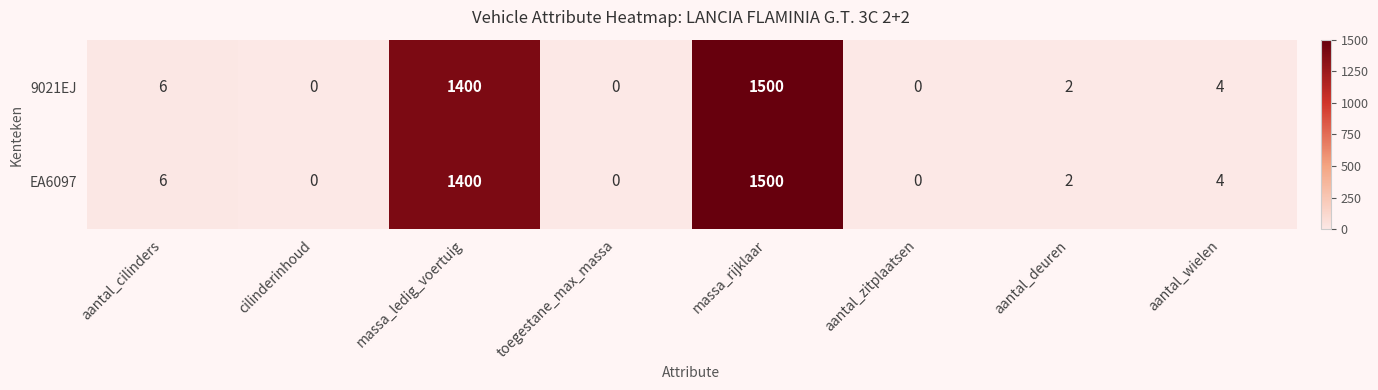

True or false: EA6097 has a value of 1400 at massa_ledig_voertuig.

True